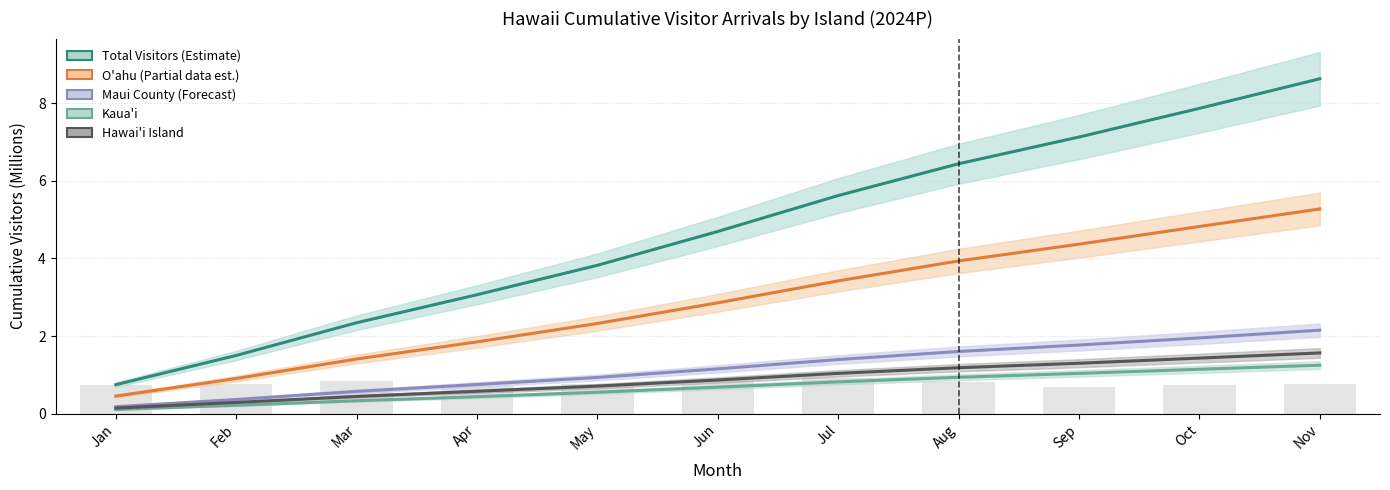

Which category has the lowest value in the Monthly increment series?

Sep